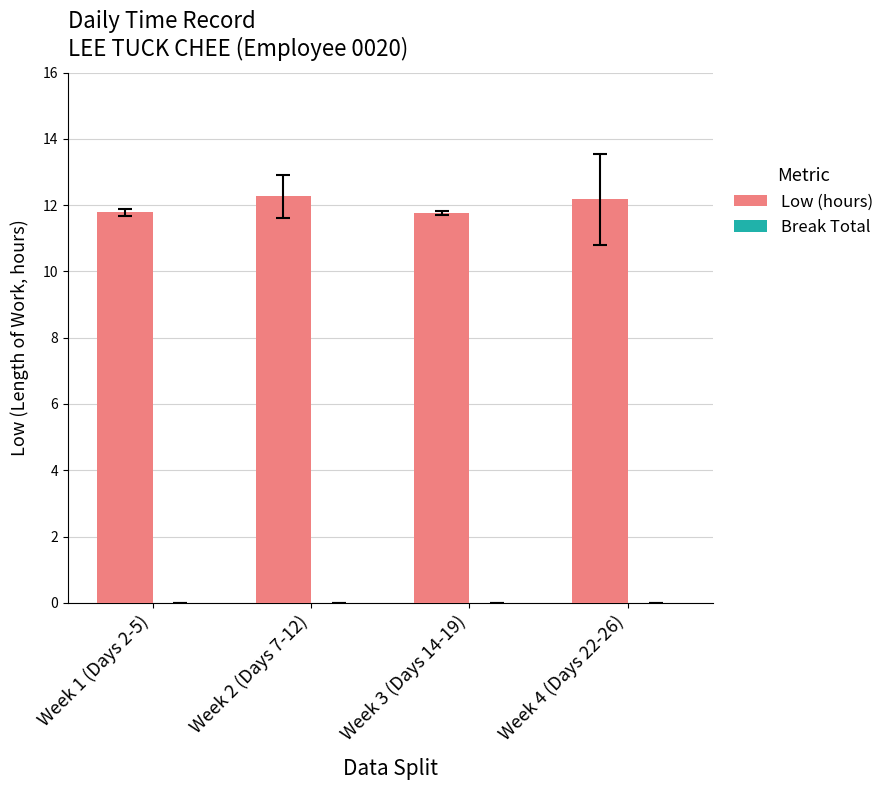

What is the difference between the maximum and minimum values?

0.5